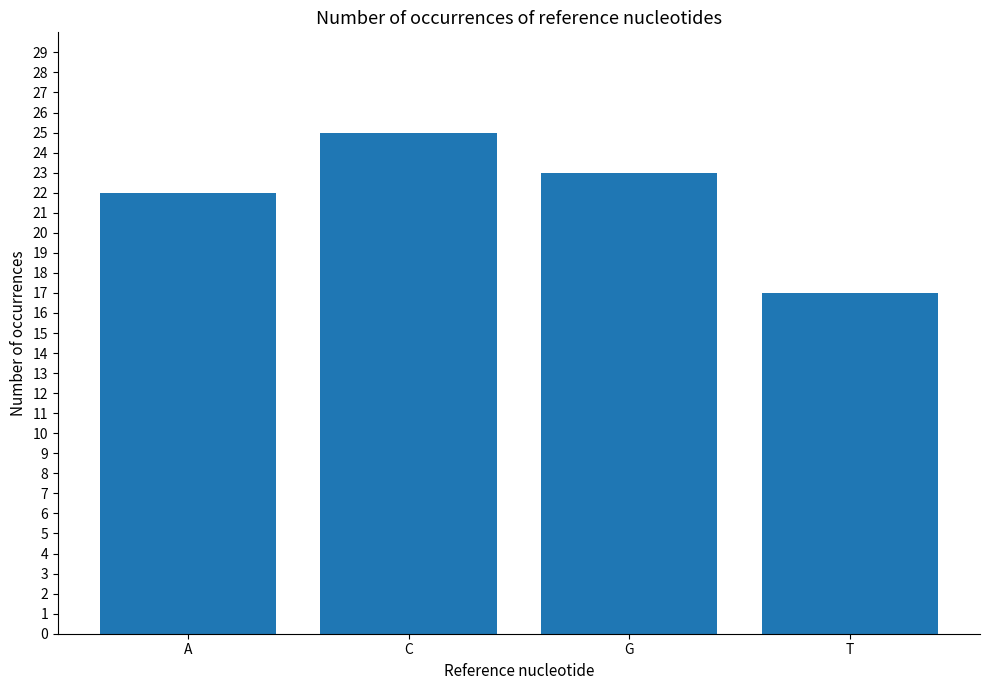

List the labels in order of value, largest first.

C, G, A, T